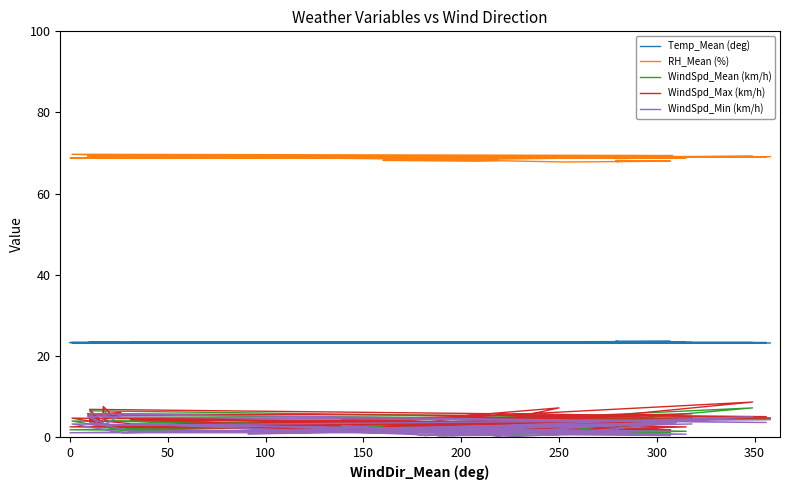

How many data points in WindSpd_Mean (km/h) are less than 3?

20